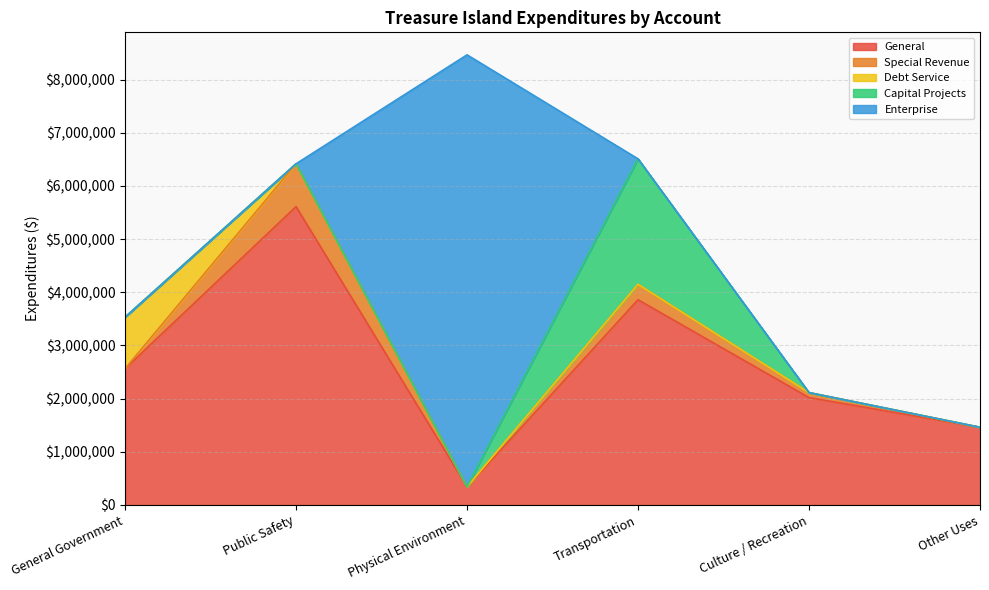

Reading right to left, transcribe all the data shown in this chart.

General: Other Uses=1461469	Culture / Recreation=2020191	Transportation=3860208	Physical Environment=341259	Public Safety=5611329	General Government=2563176
Special Revenue: Other Uses=0	Culture / Recreation=92820	Transportation=289921	Physical Environment=0	Public Safety=805208	General Government=0
Debt Service: Other Uses=0	Culture / Recreation=0	Transportation=0	Physical Environment=0	Public Safety=0	General Government=968606
Capital Projects: Other Uses=0	Culture / Recreation=0	Transportation=2359330	Physical Environment=0	Public Safety=0	General Government=0
Enterprise: Other Uses=0	Culture / Recreation=0	Transportation=0	Physical Environment=8124495	Public Safety=0	General Government=0